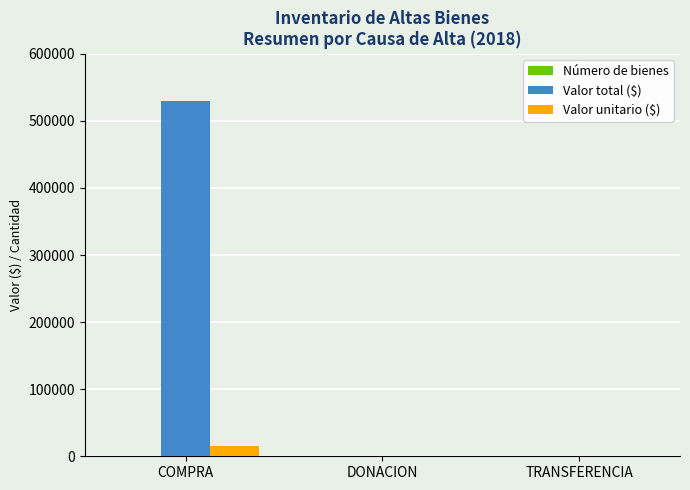

Are the bars horizontal?

No